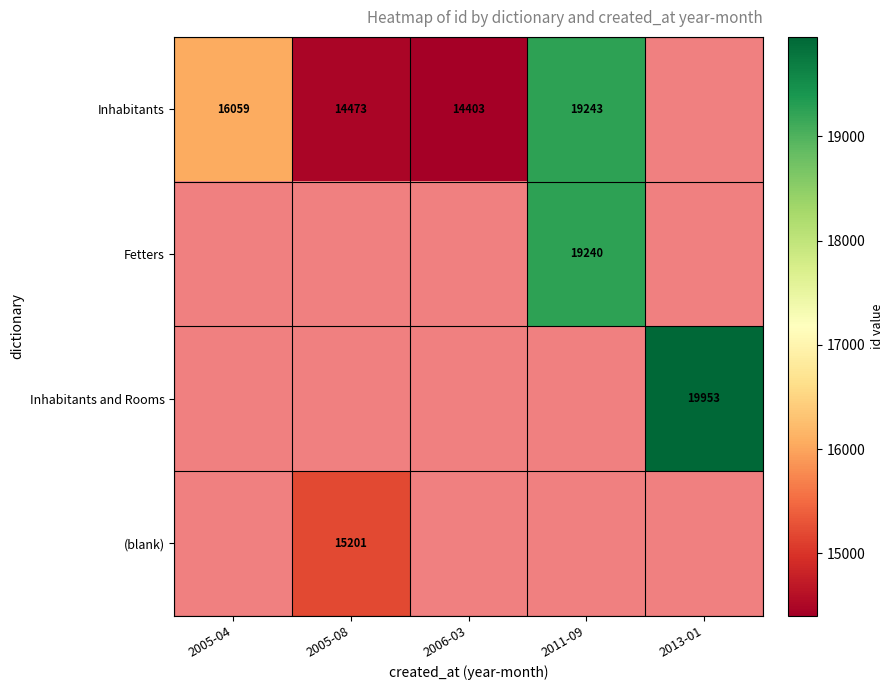

Is the value of Inhabitants and Rooms at 2013-01 greater than the value of Fetters at 2011-09?

Yes